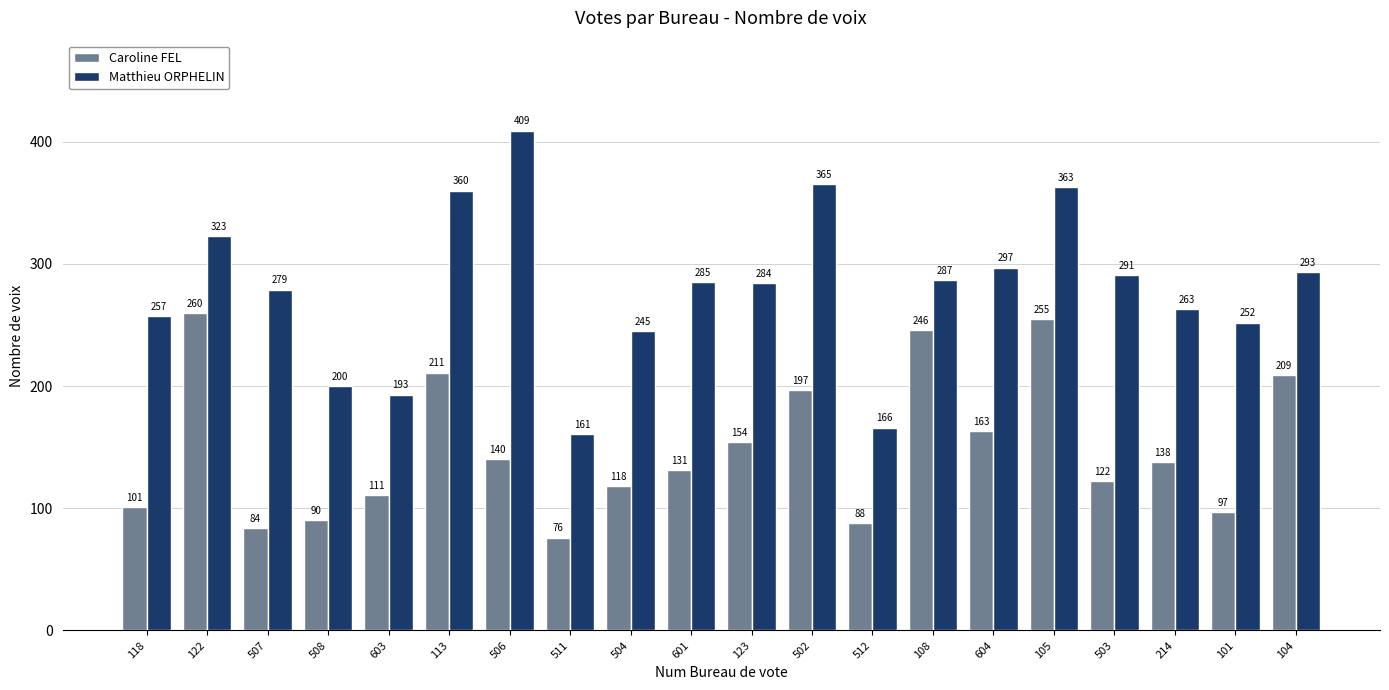

Which series has the largest total across all categories?

Matthieu ORPHELIN